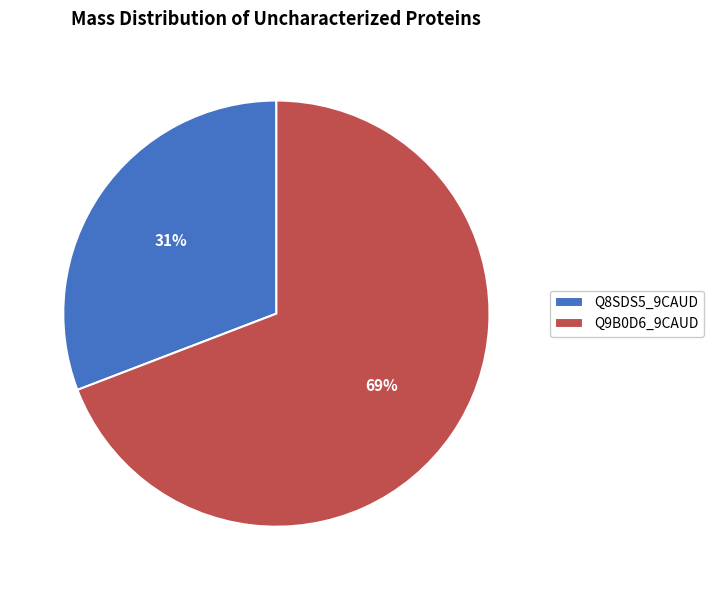

Is there a majority slice in this chart?

Yes